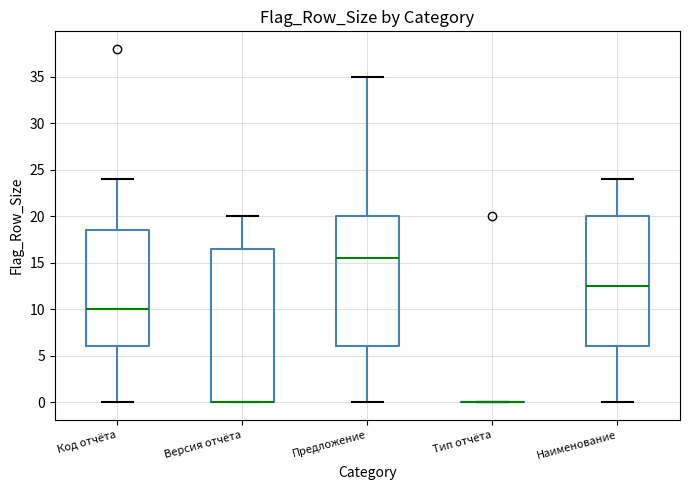

Reading left to right, read every box against the y-axis: the position of its median line, the range the box covers, and the ends of its whiskers. The values are not printed on the chart, so give them approximately, as read against the axis.

Код отчёта: median 10.0, box 6.0 to 18.5, whiskers 0.0 to 24.0
Версия отчёта: median 0.0 (drawn on the box's lower edge), box 0.0 to 16.5, whiskers 0.0 to 20.0
Предложение: median 15.5, box 6.0 to 20.0, whiskers 0.0 to 35.0
Тип отчёта: box collapsed to a line at 0.0, whiskers 0.0 to 0.0
Наименование: median 12.5, box 6.0 to 20.0, whiskers 0.0 to 24.0